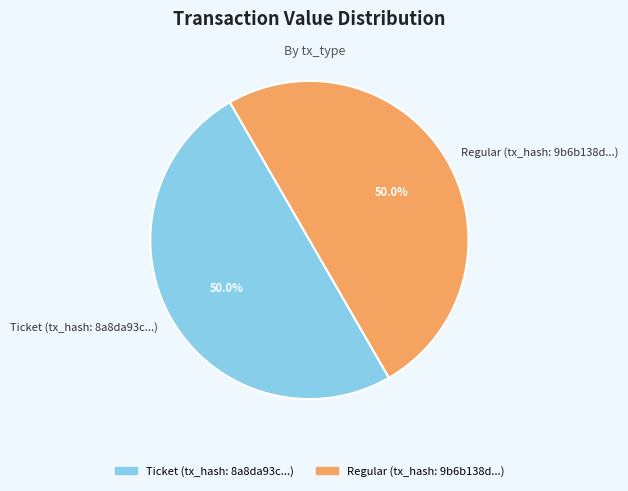

Approximately how many times larger is the value at Regular (tx_hash: 9b6b138d...) compared to Ticket (tx_hash: 8a8da93c...)?

1.0